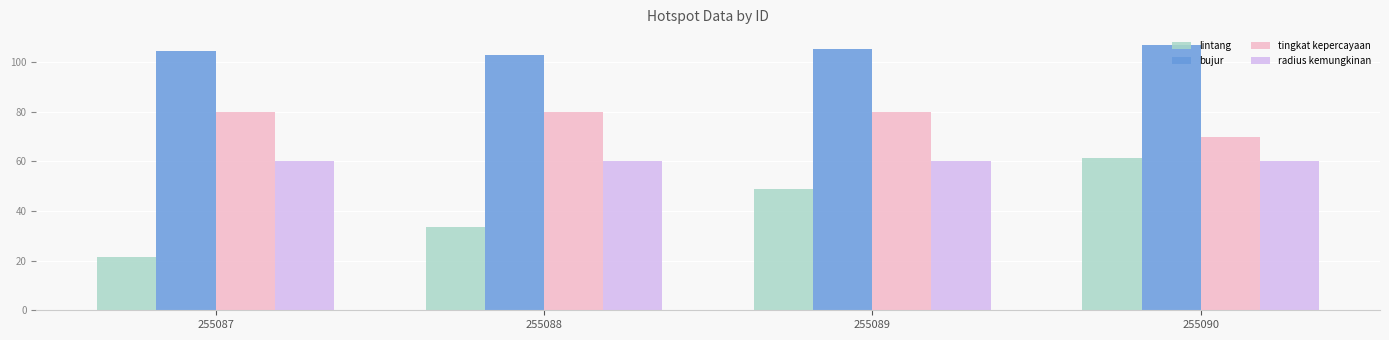

What value does the tingkat kepercayaan series have at 255089?

80.0